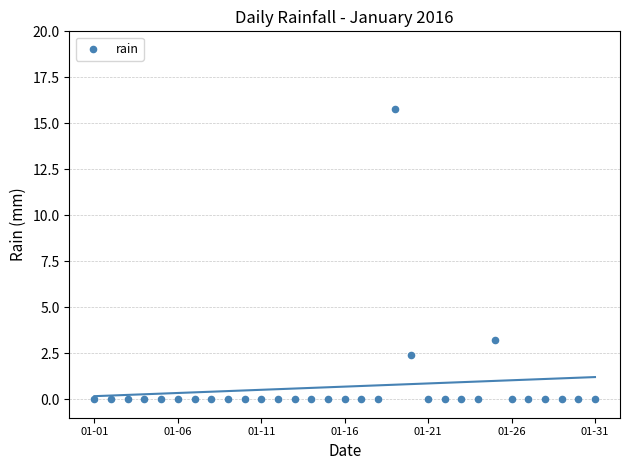

What is the range of Y values (max minus min)?

15.8